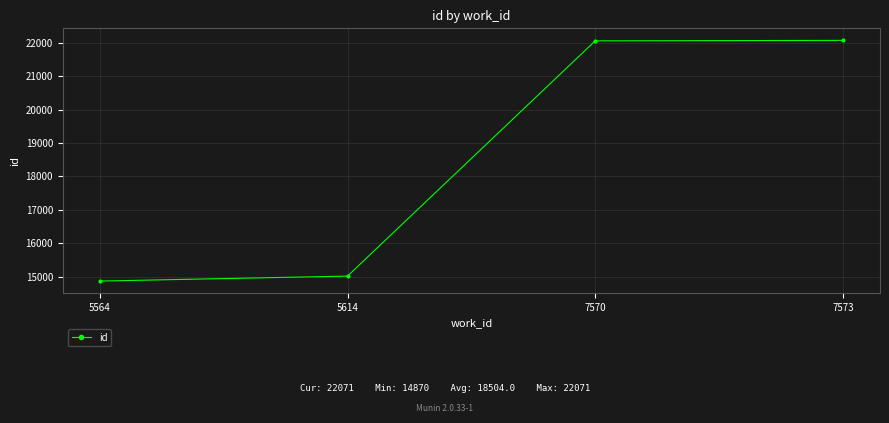

True or false: the data has more than 1 interior local peaks.

False